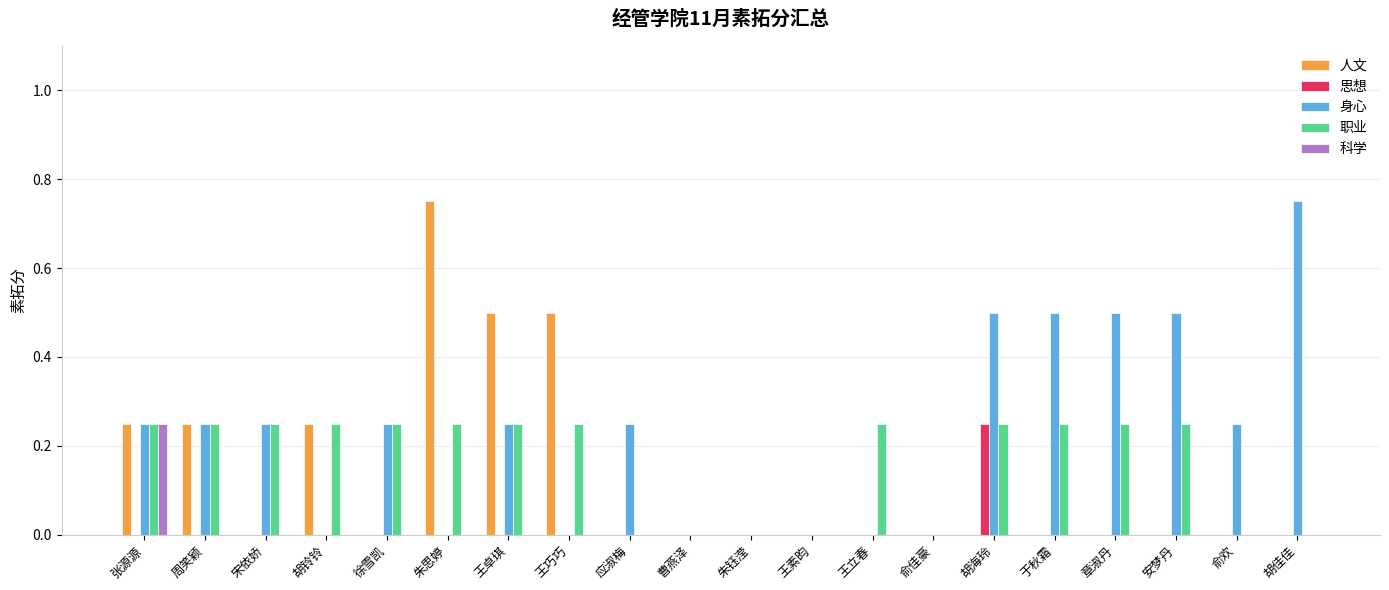

Which series has the largest total across all categories?

身心